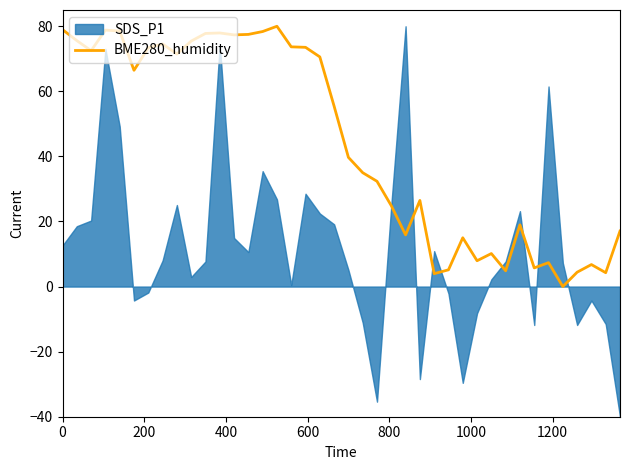

What is the highest value of the BME280_humidity series?

80.0